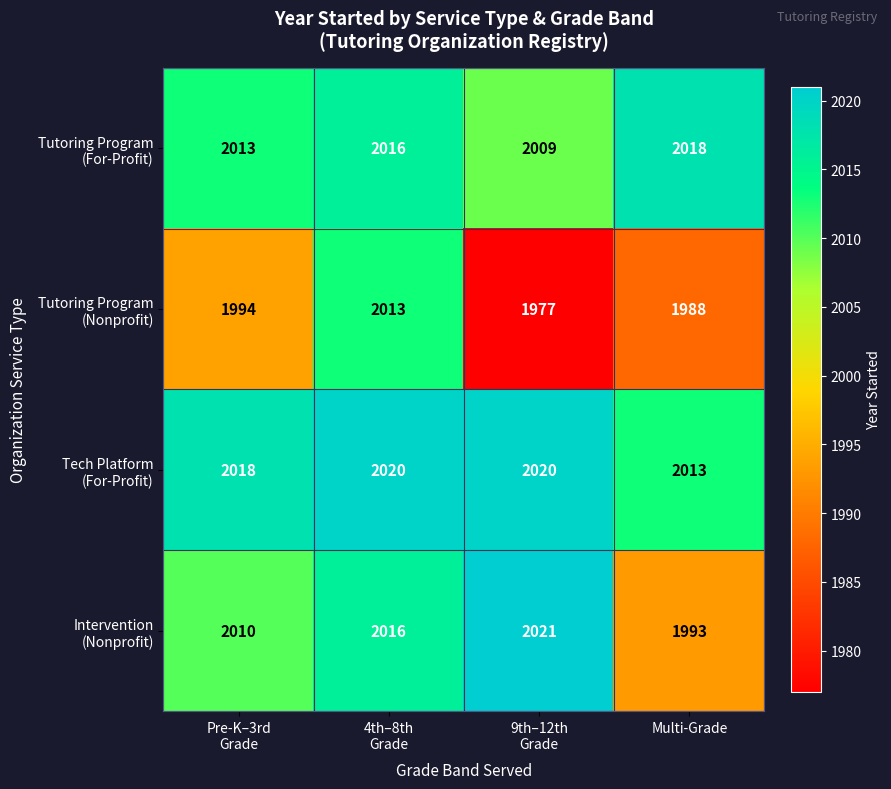

At how many categories does at least one series exceed 2005?

4